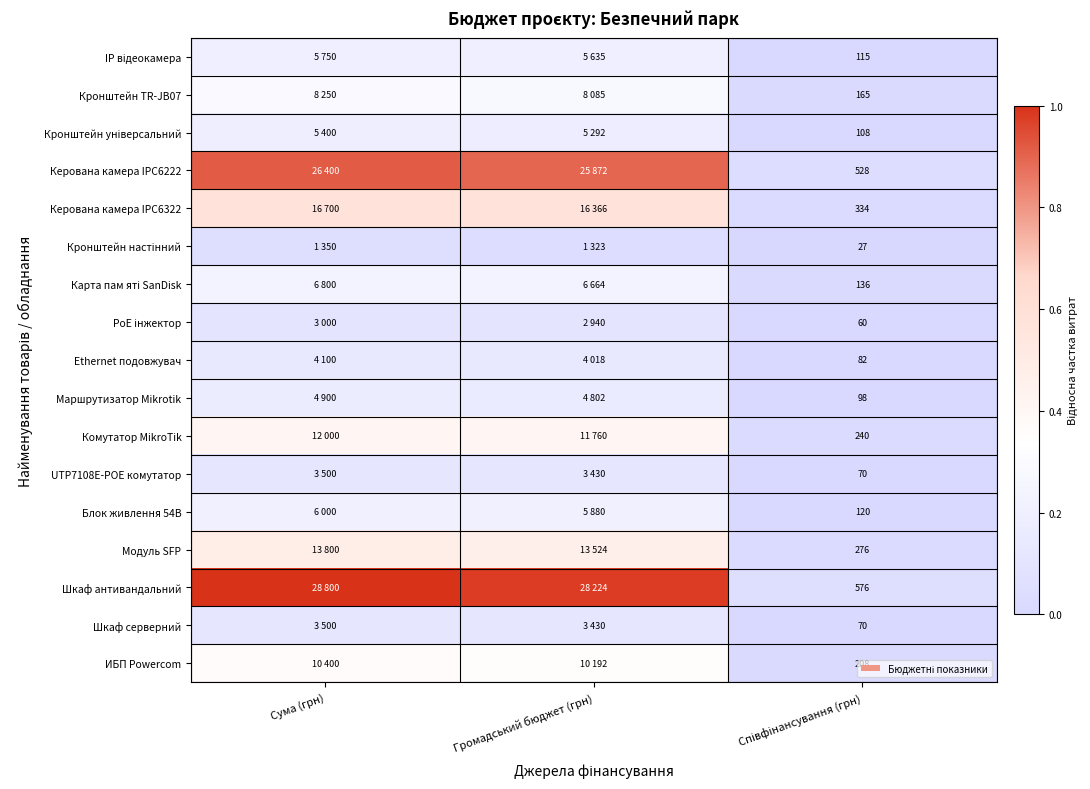

The Модуль SFP series shows 0.5 at Громадський бюджет (грн). True or false?

True